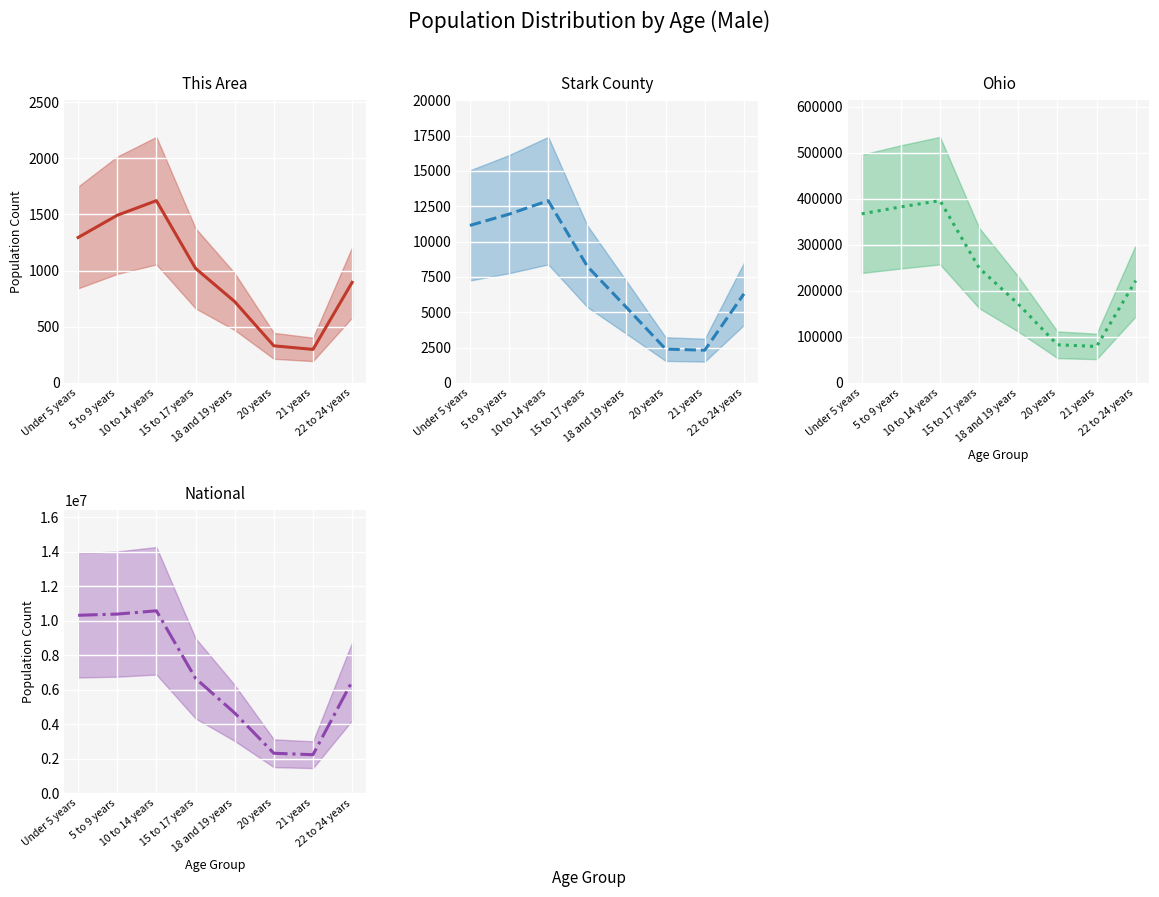

Rank the series by their maximum value, from highest to lowest.

National, Ohio, Stark County, This Area